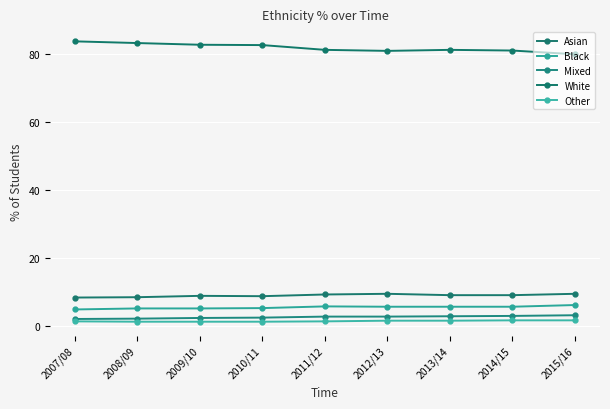

How many distinct data groups are displayed?

5